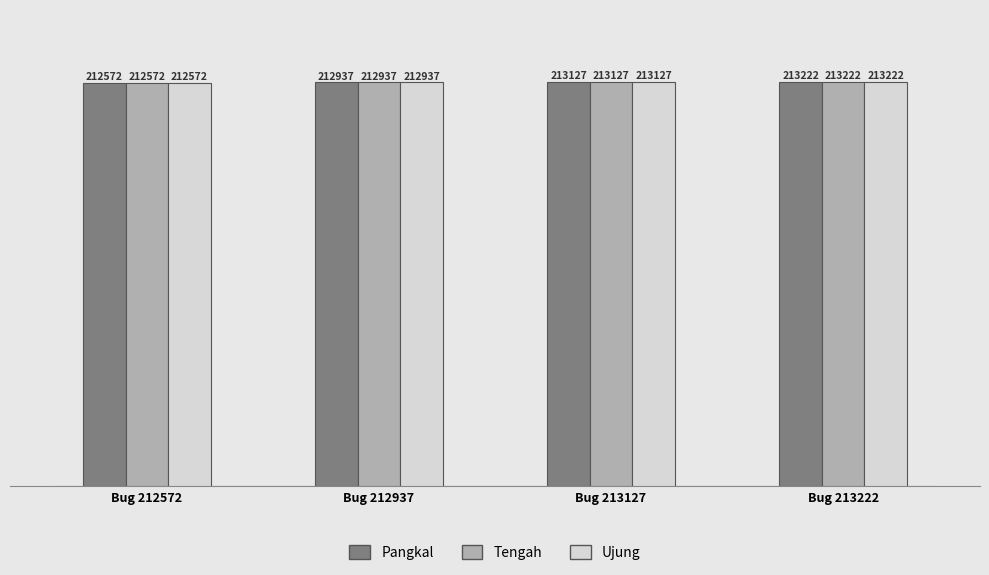

What is the sum of all Ujung values?

851858